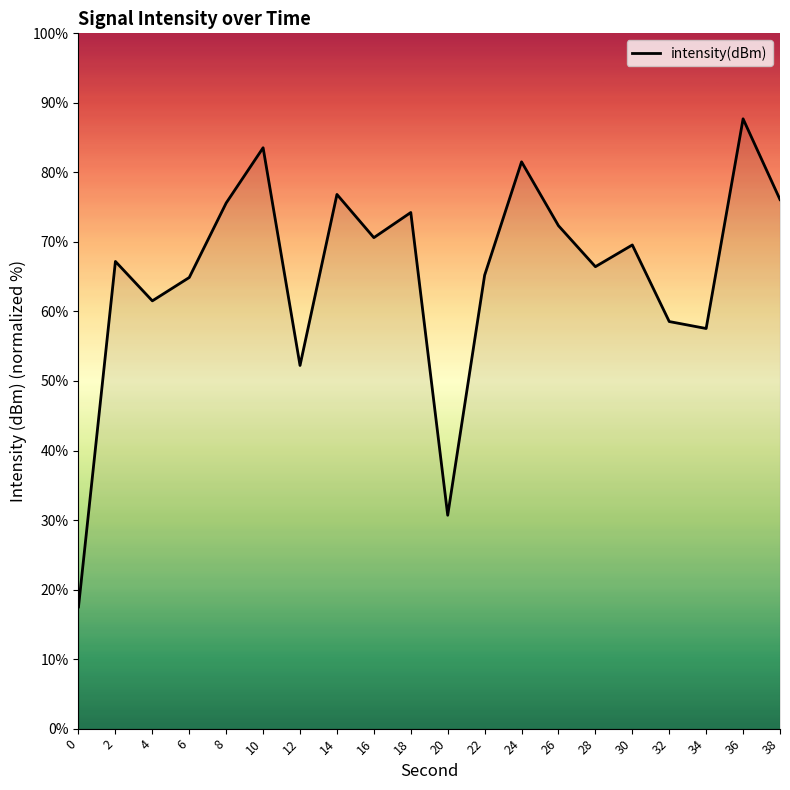

Which label corresponds to the largest value in the chart?

36